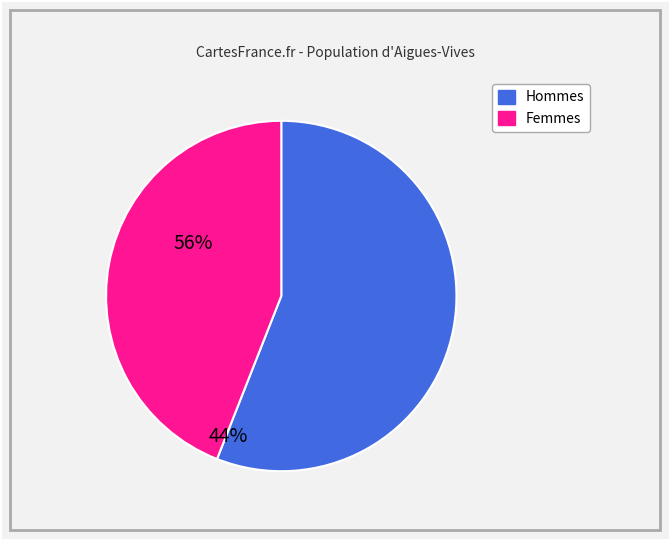

Is it true that Hommes is 56% of the pie?

True